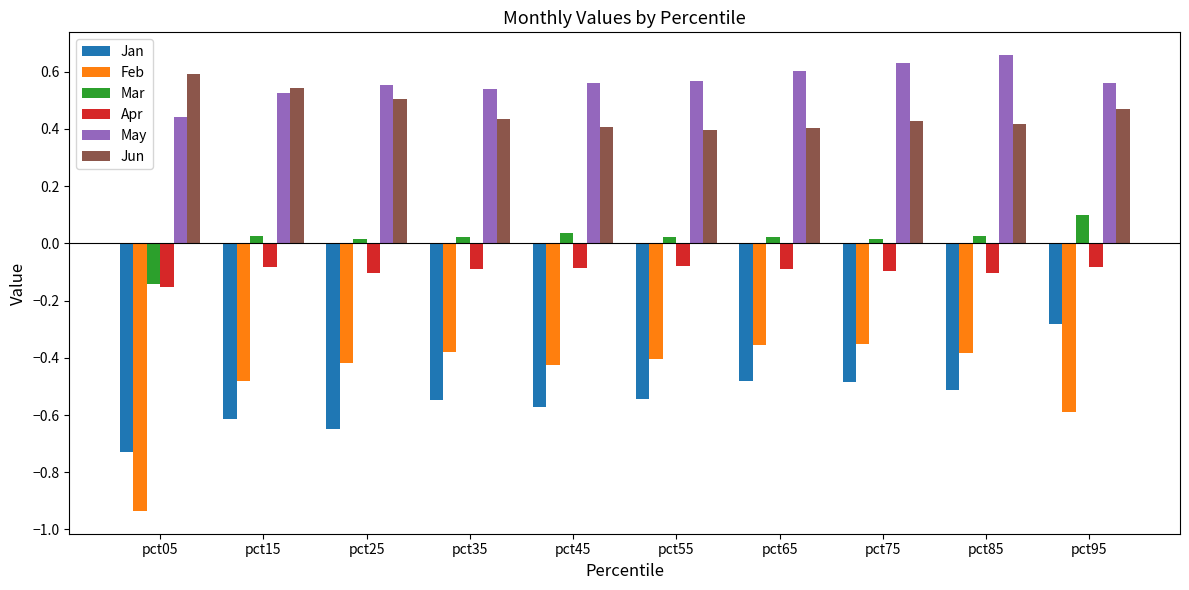

The May series shows 1.1 at pct75. True or false?

False